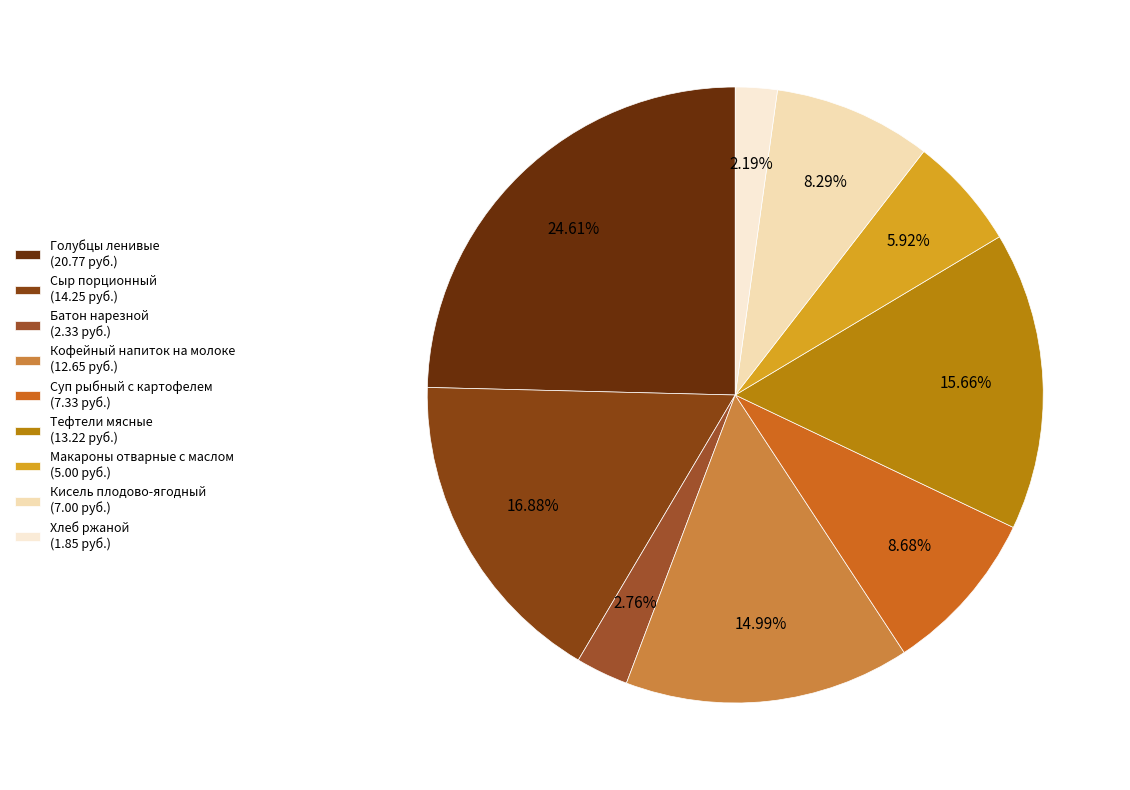

Is the sum of Кофейный напиток на молоке and Батон нарезной greater than half?

No